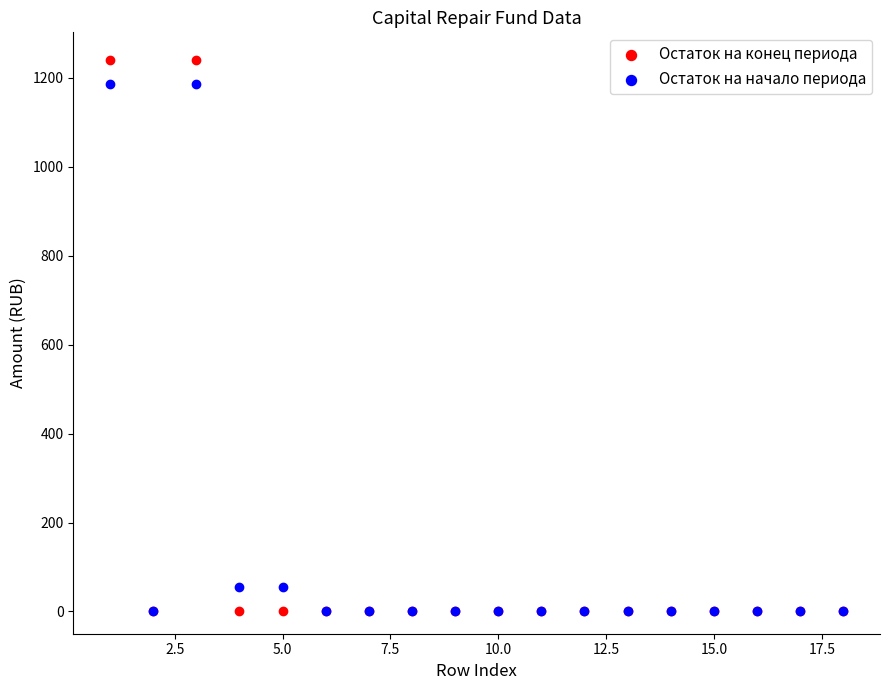

Which series has the largest Y range (max minus min)?

Остаток на конец периода